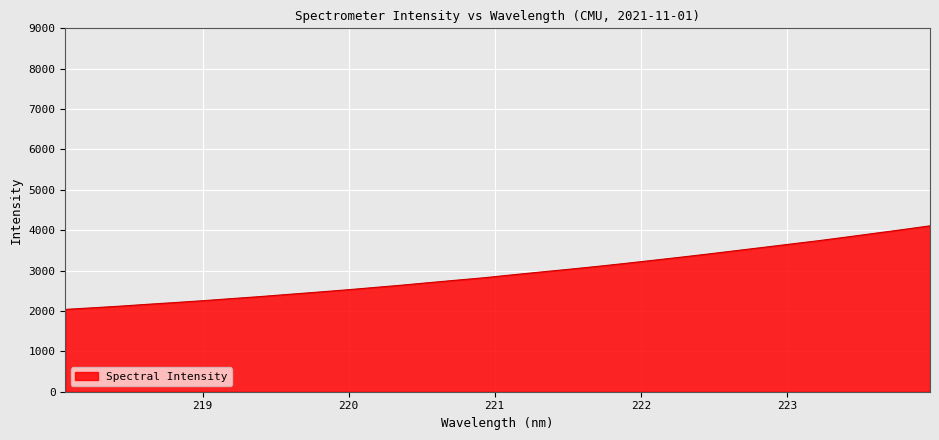

What is the difference between the maximum and minimum values?

2069.7